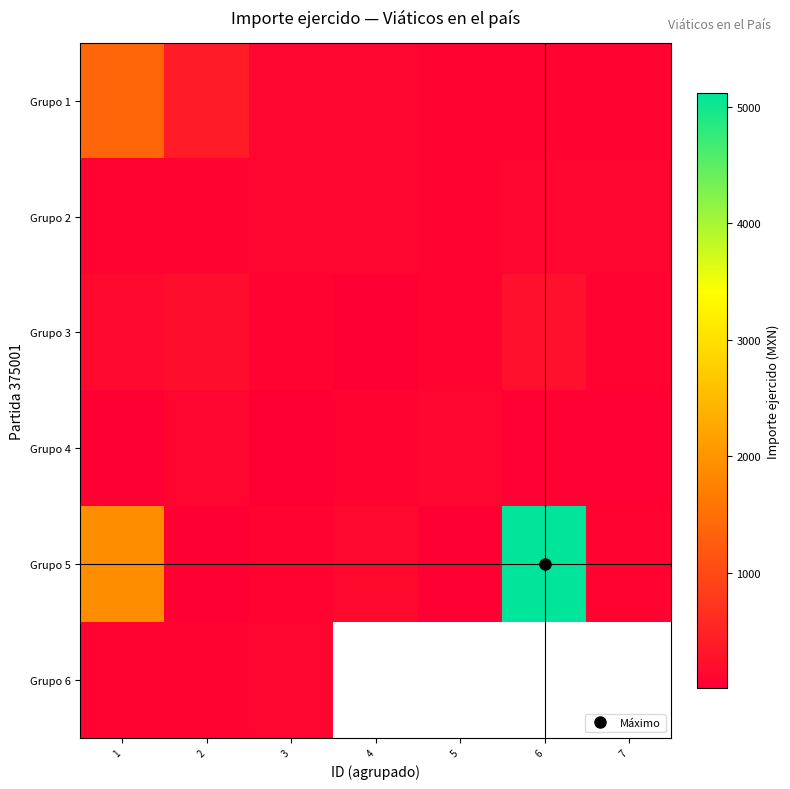

The value of Grupo 4 at 3 is 14.9. True or false?

False